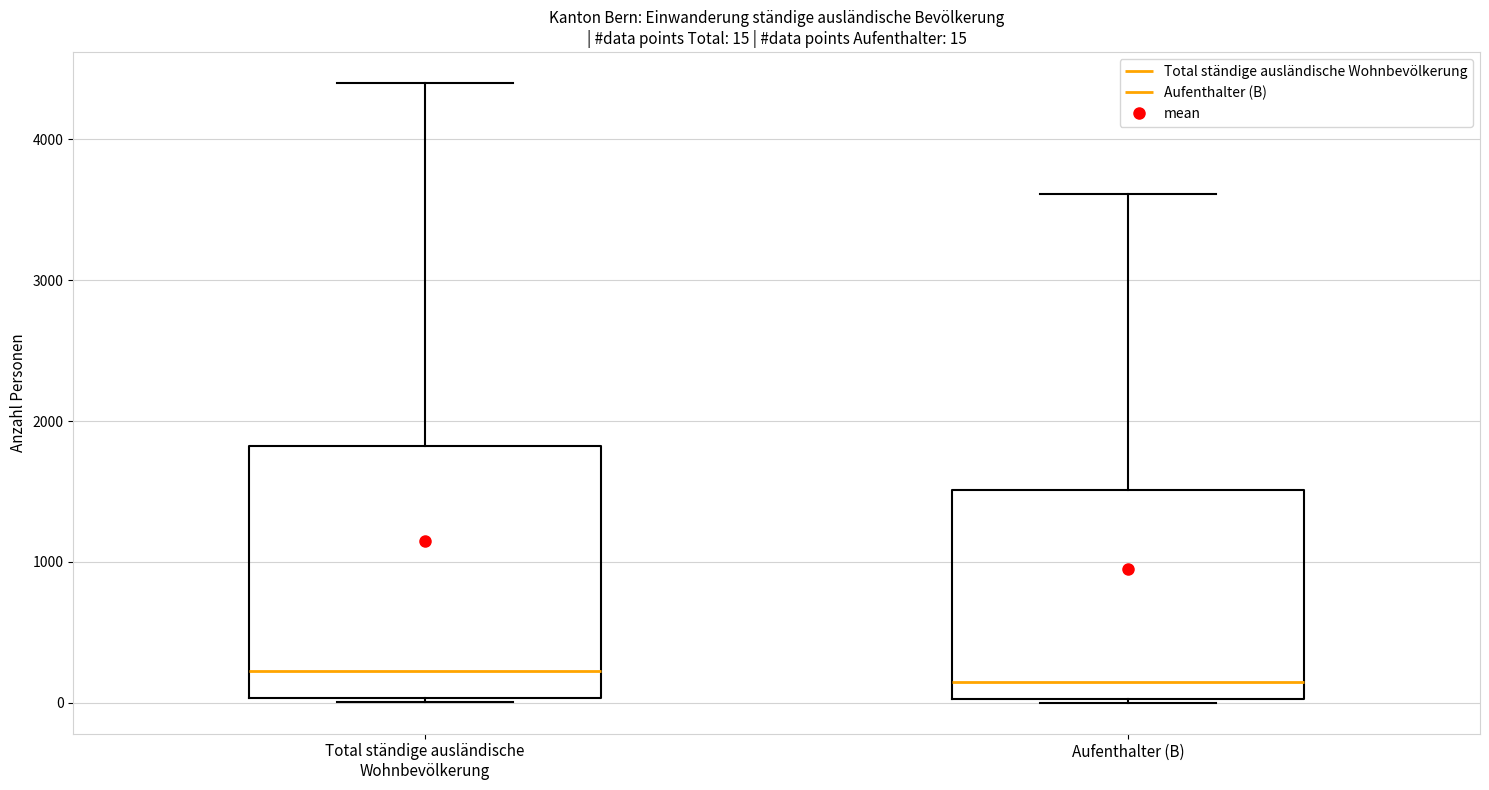

Comparing the boxes themselves (not the whiskers), which one is the tallest?

Total ständige ausländische Wohnbevölkerung